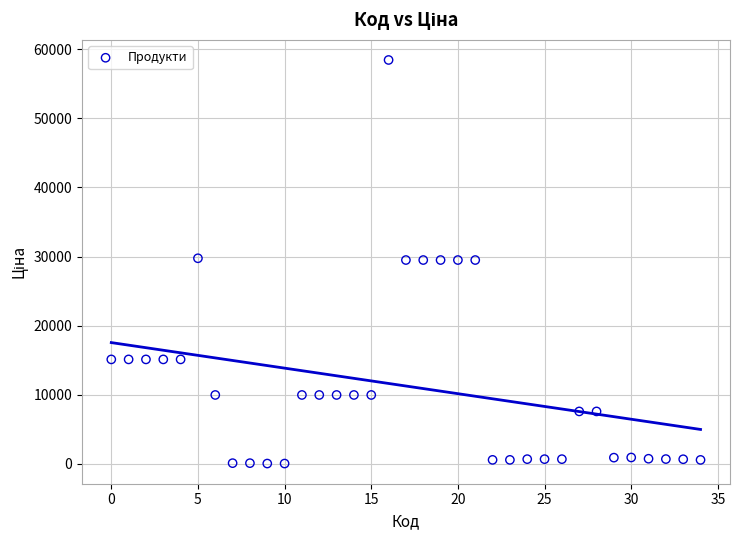

What is the range of Y values (max minus min)?

58369.5